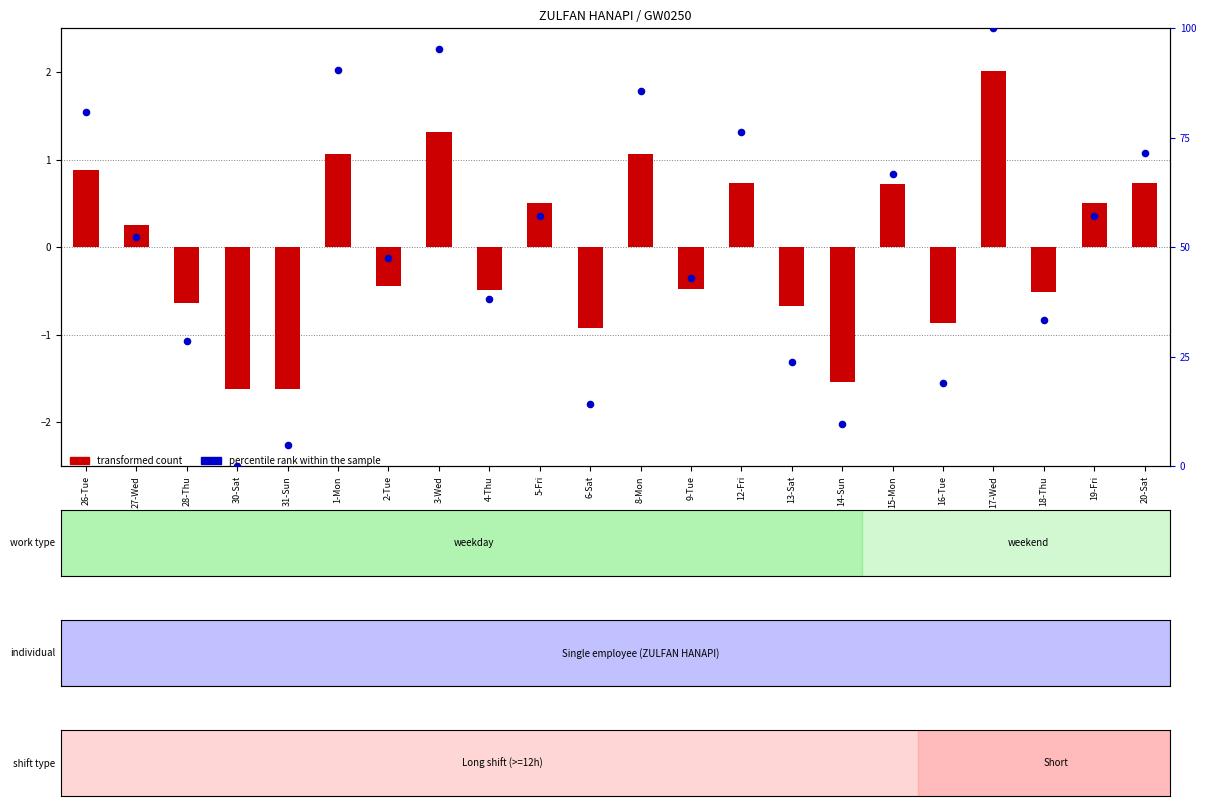

Which series has the largest Y range (max minus min)?

percentile rank within the sample